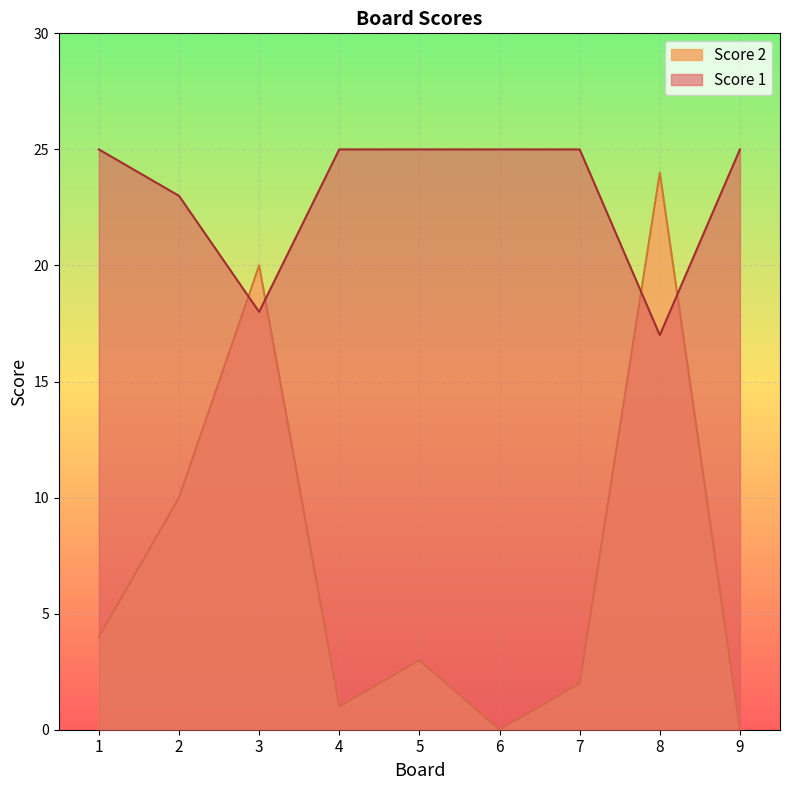

Reading right to left, transcribe all the data shown in this chart.

Score 2: 9=0	8=24	7=2	6=0	5=3	4=1	3=20	2=10	1=4
Score 1: 9=25	8=17	7=25	6=25	5=25	4=25	3=18	2=23	1=25